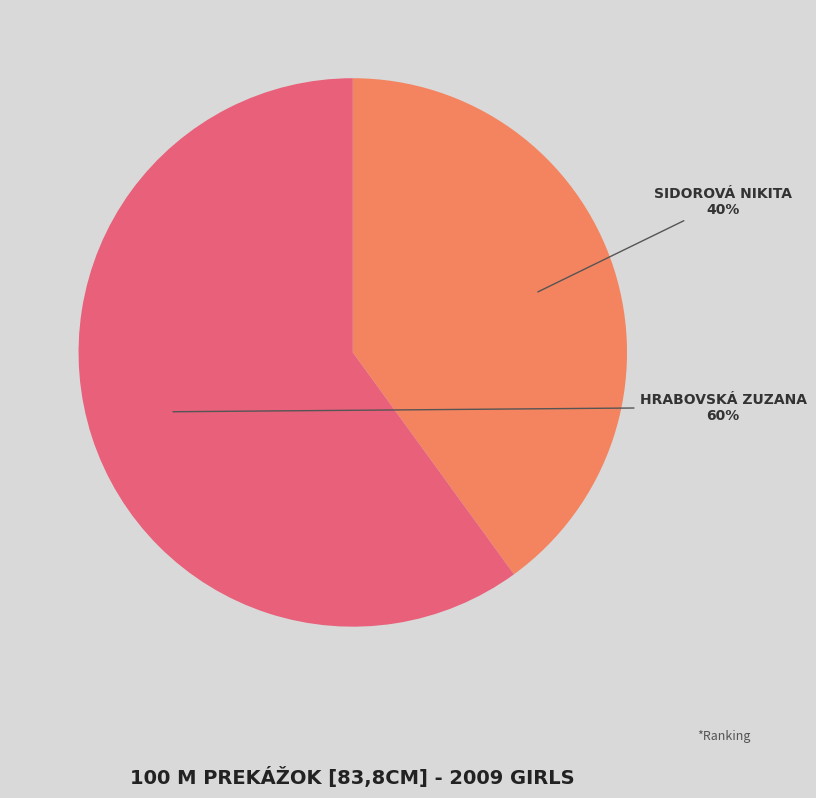

To the nearest percent, what is the average slice percentage?

50%